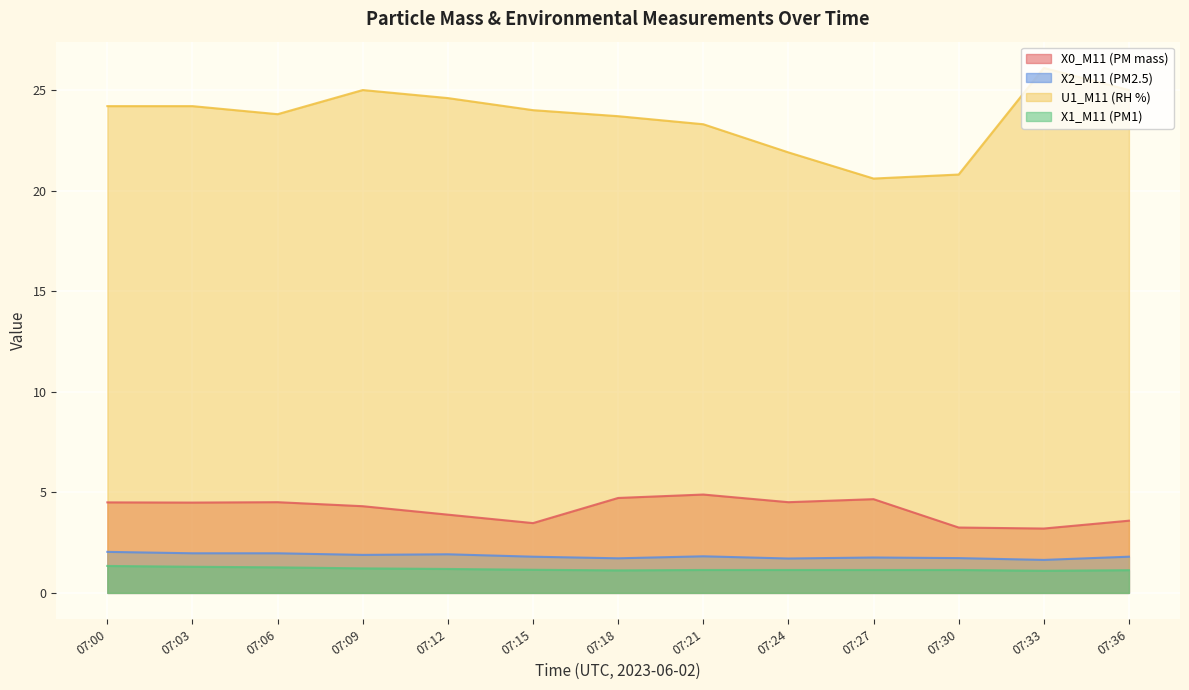

True or false: X1_M11 (PM1) and X0_M11 (PM mass) intersect in this chart.

False